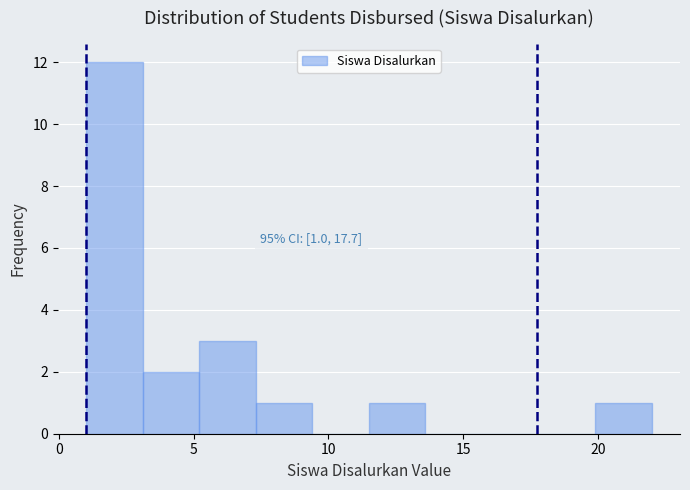

Over which range of the x-axis is the bar tallest?

1.0 to 3.1